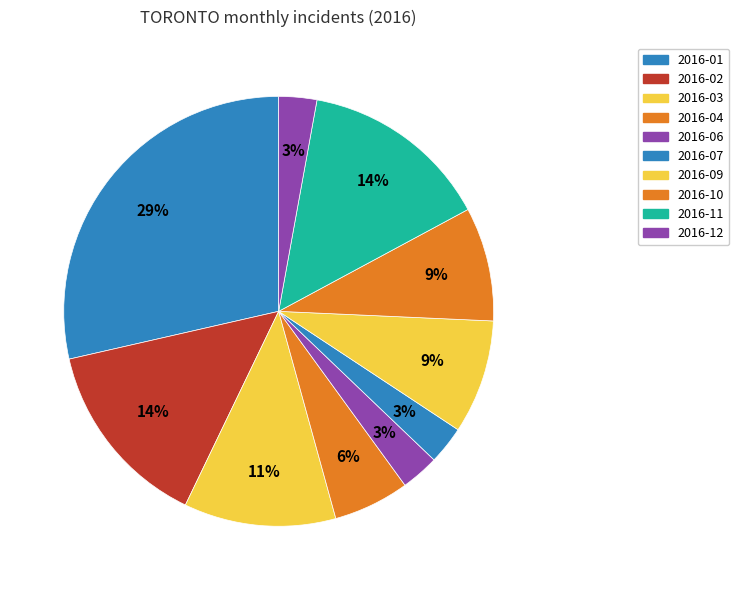

To the nearest percent, what is the combined percentage of 2016-01 and 2016-03?

40%